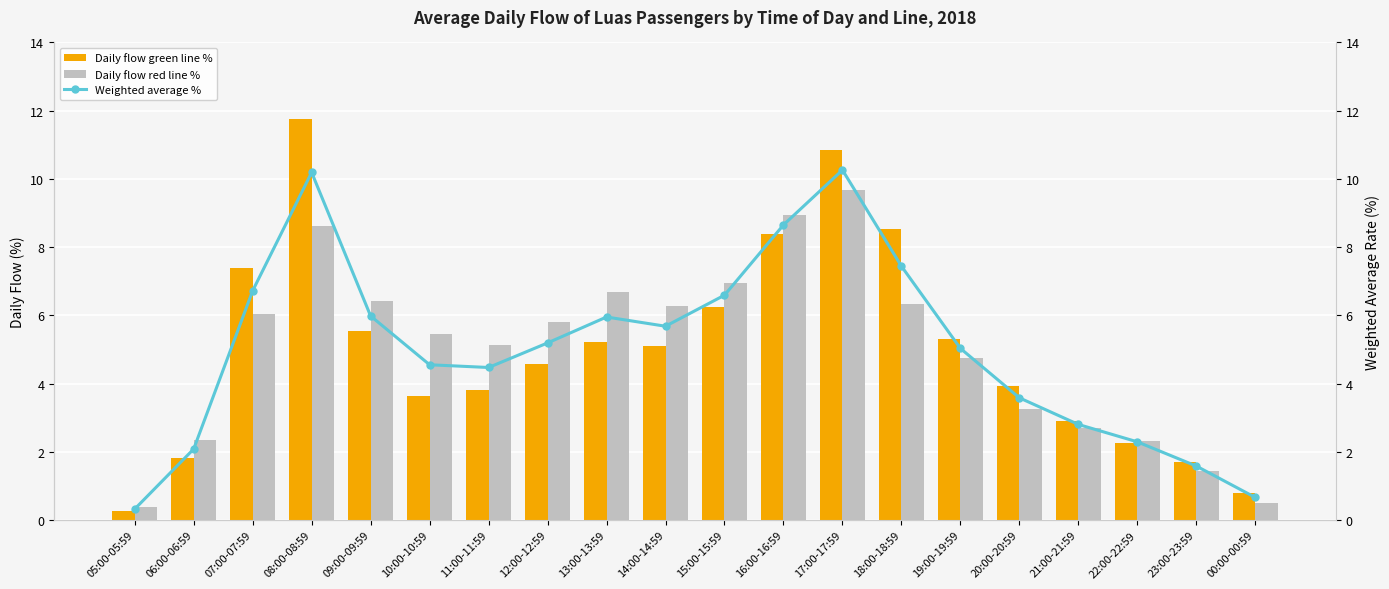

What is the sum of all Daily flow green line % values?

100.0